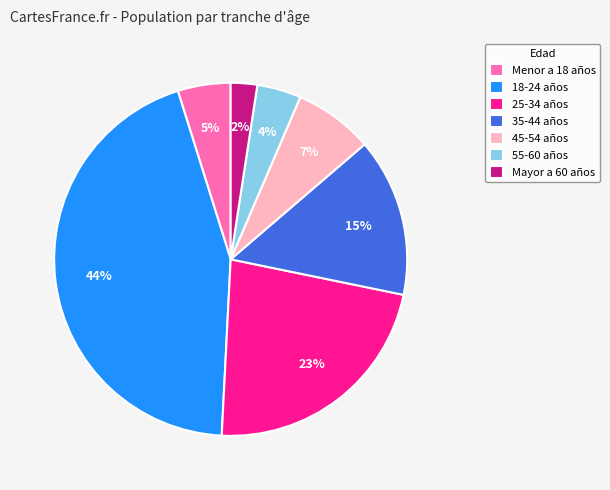

To the nearest percent, what portion does Menor a 18 años represent?

5%